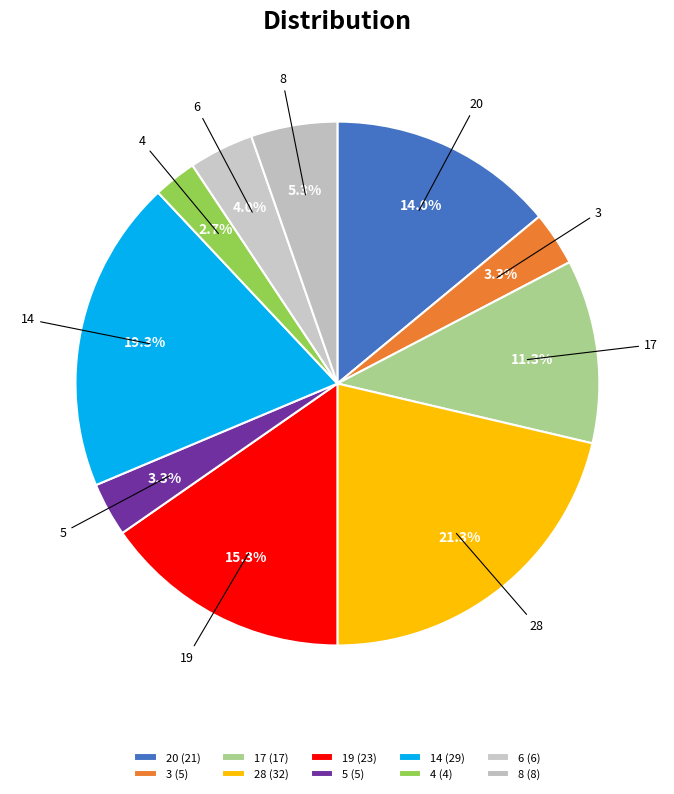

Does 4 account for over 50% of the chart?

No